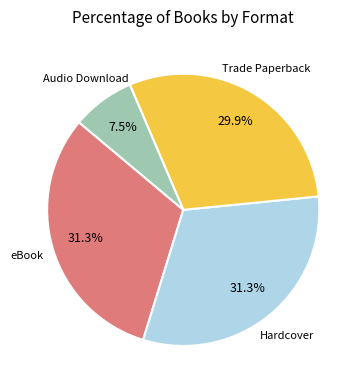

Is there a majority slice in this chart?

No